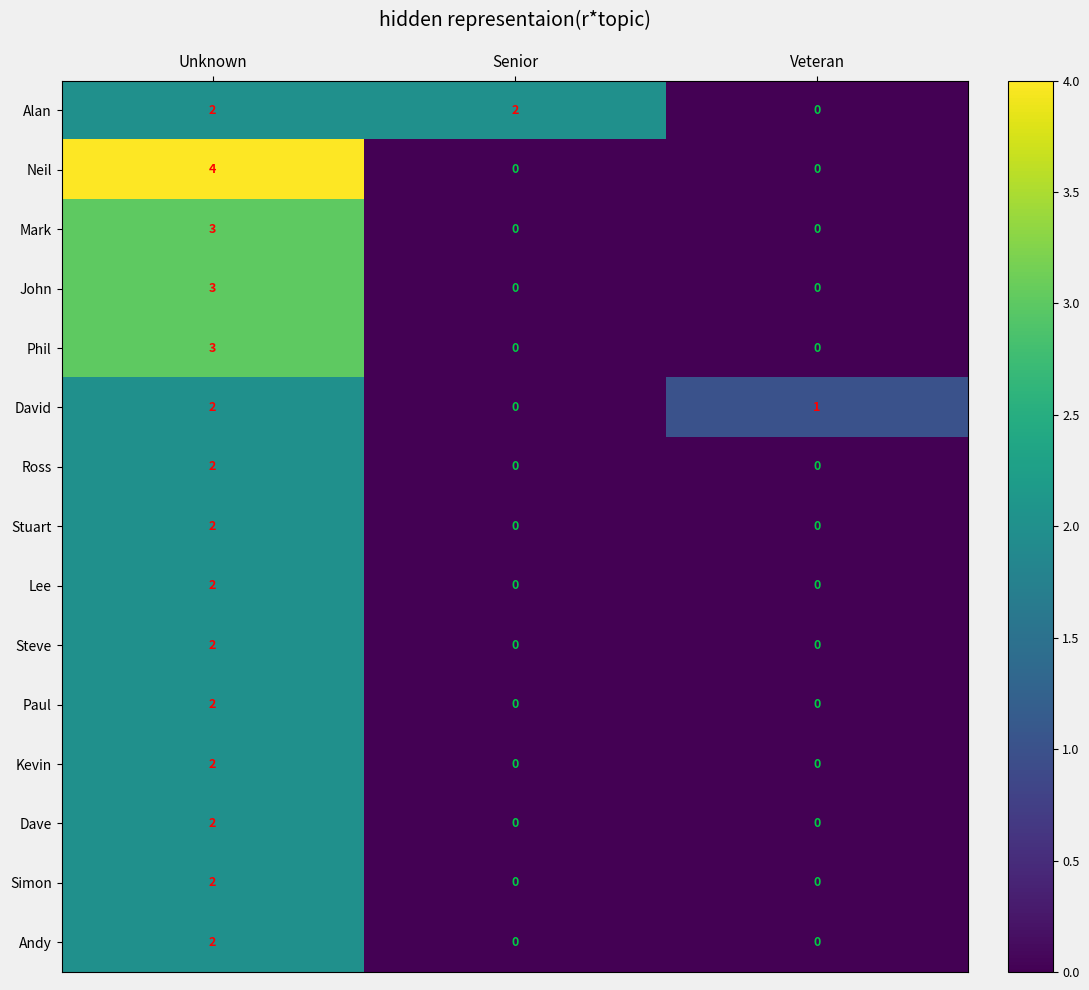

What is the sum of all Alan values?

4